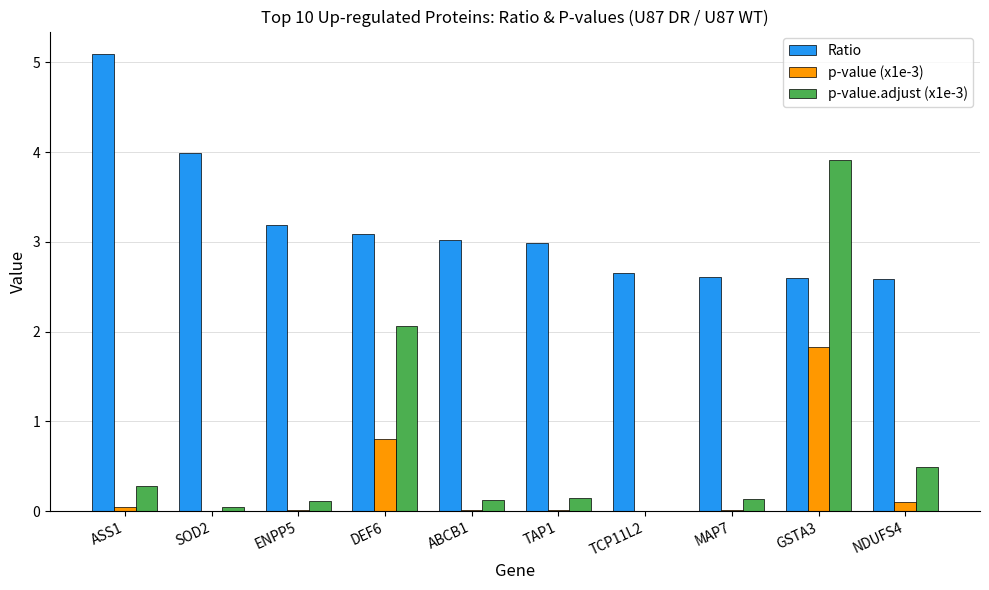

What are all the series names shown in the legend?

Ratio, p-value (x1e-3), p-value.adjust (x1e-3)